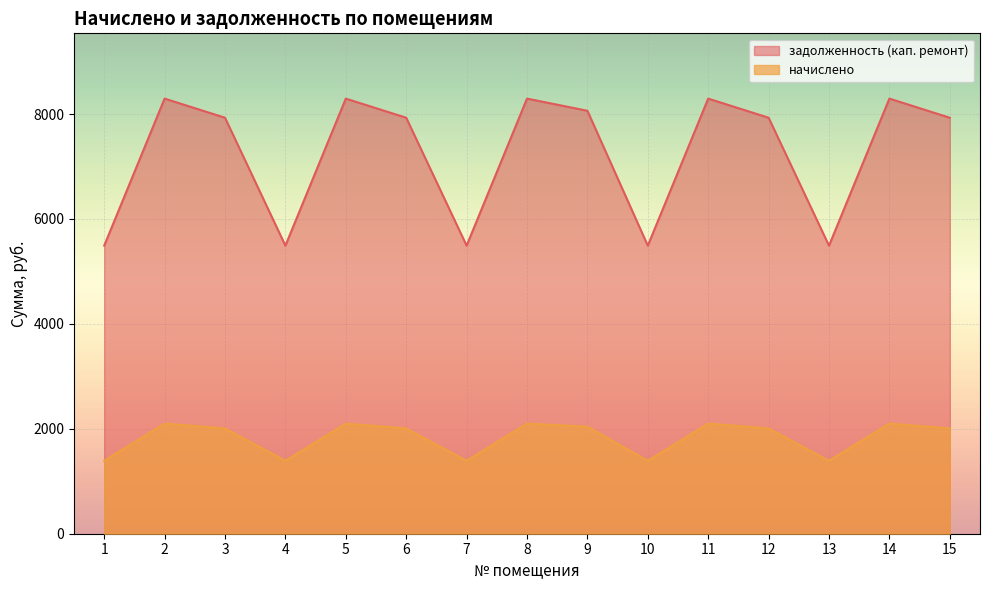

In начислено, how many points are lower than both neighbors (excluding endpoints)?

4